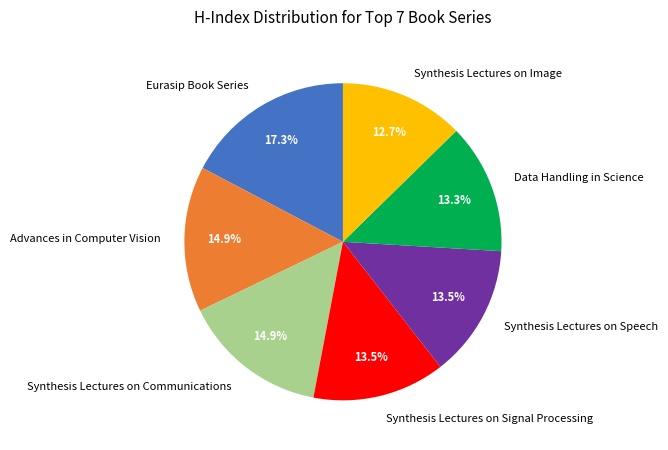

What is the ratio of the value at Synthesis Lectures on Image to the value at Data Handling in Science?

1.0